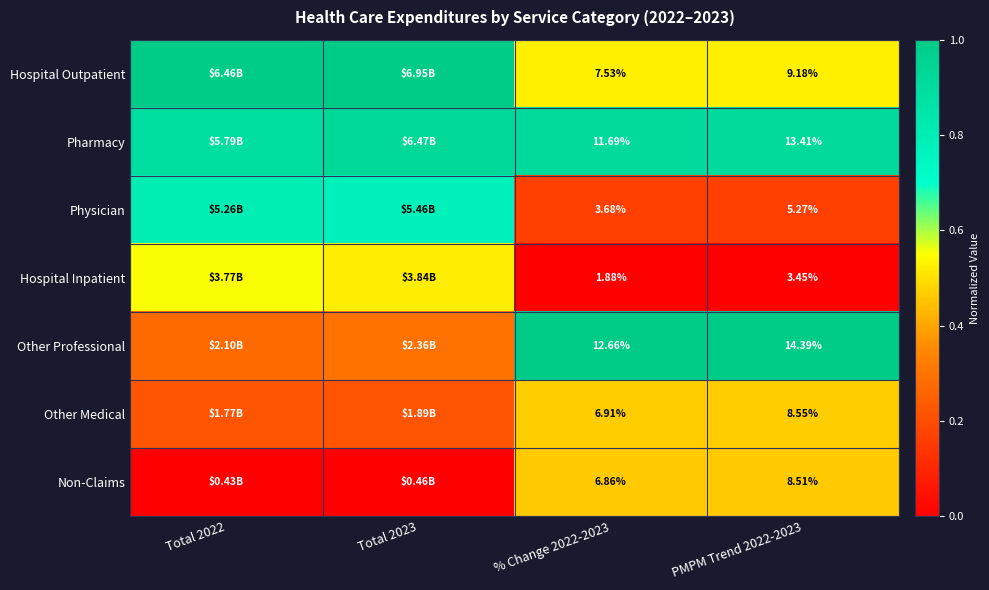

Rank the series at PMPM Trend 2022-2023 from lowest to highest value.

Hospital Inpatient, Physician, Non-Claims, Other Medical, Hospital Outpatient, Pharmacy, Other Professional